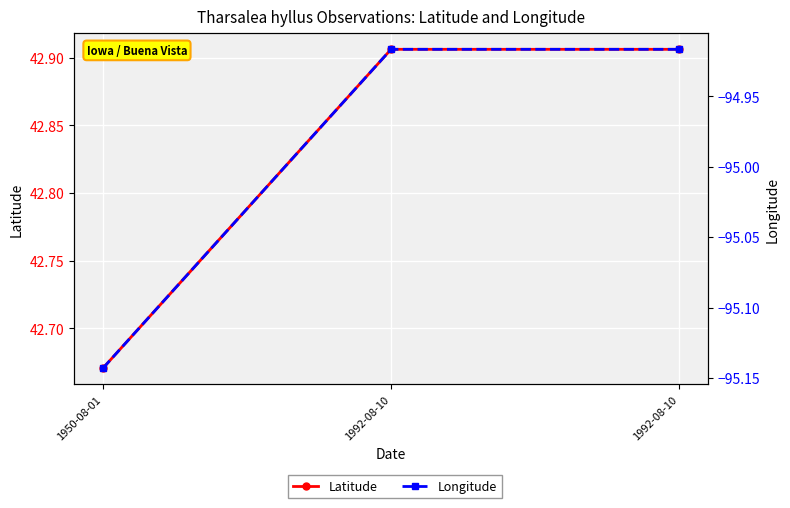

Where is Longitude nearest to the value -95?

1992-08-10